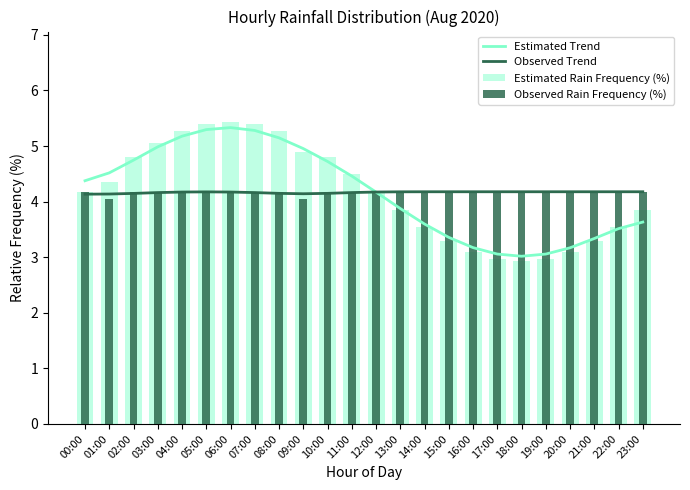

The value of Observed Trend at 20:00 is 2.8. True or false?

False